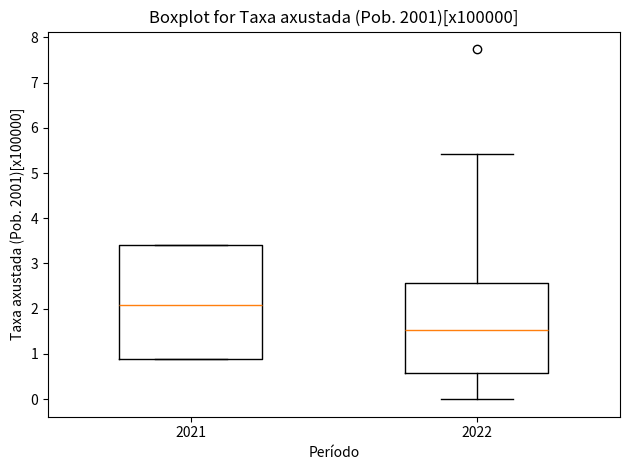

Which box is the tallest, from its lower edge to its upper edge?

2021